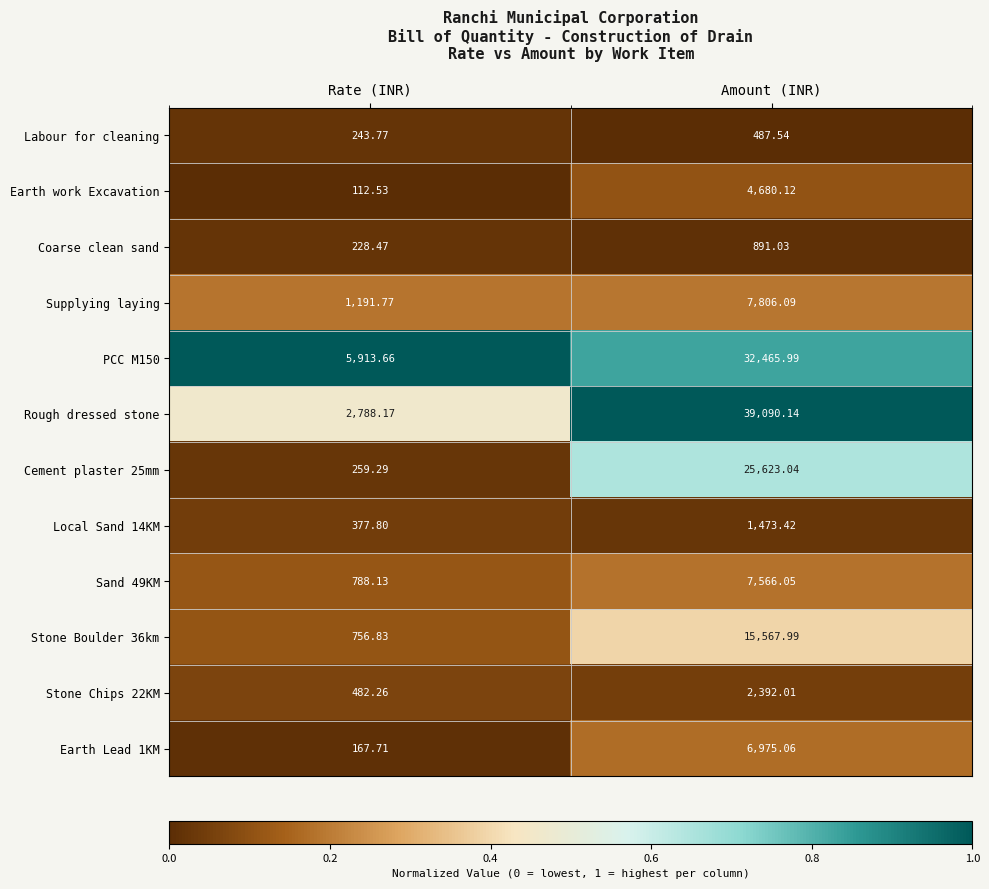

Where does the Labour for cleaning series first go above 487?

Amount (INR)